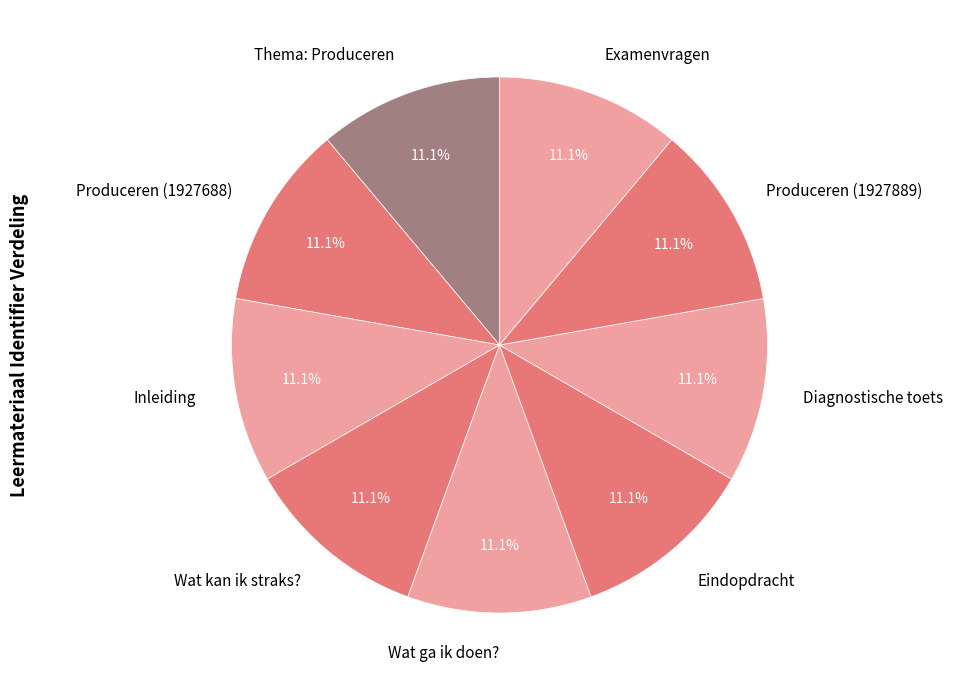

Approximately how many times larger is the value at Produceren (1927688) compared to Diagnostische toets?

1.0